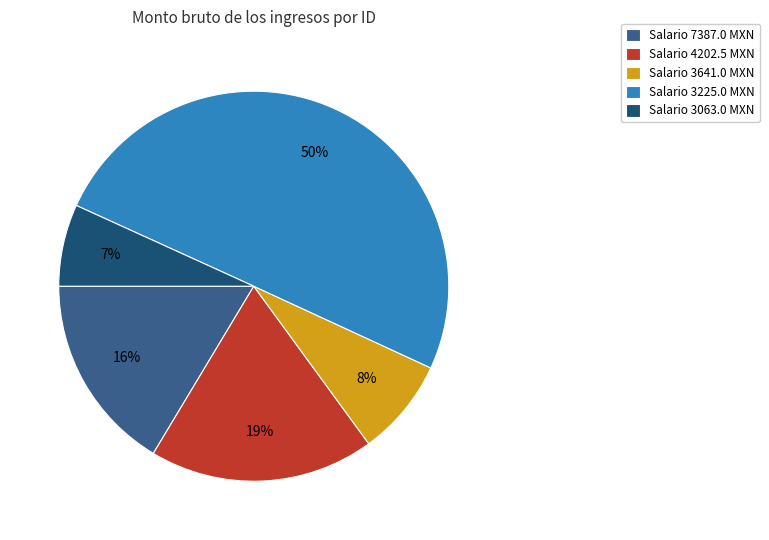

Does any single category account for the majority?

No